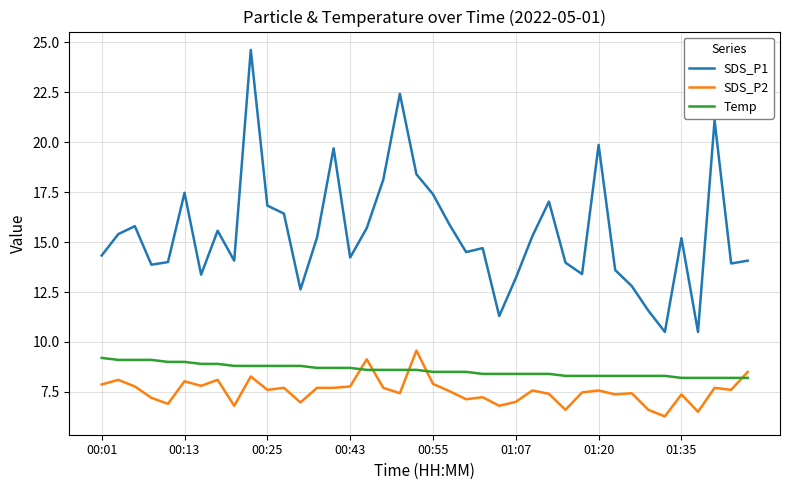

How many lines are shown in the chart?

3